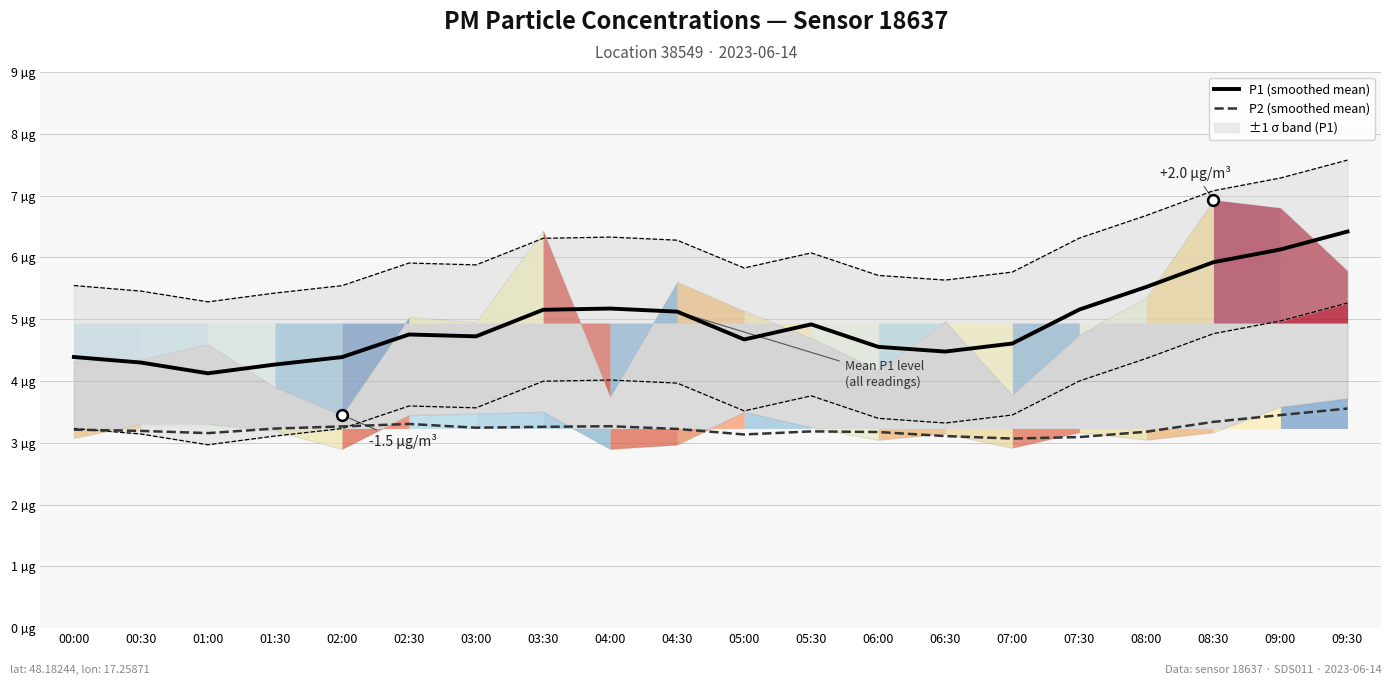

What is the total value across all series at 06:00?

7.7